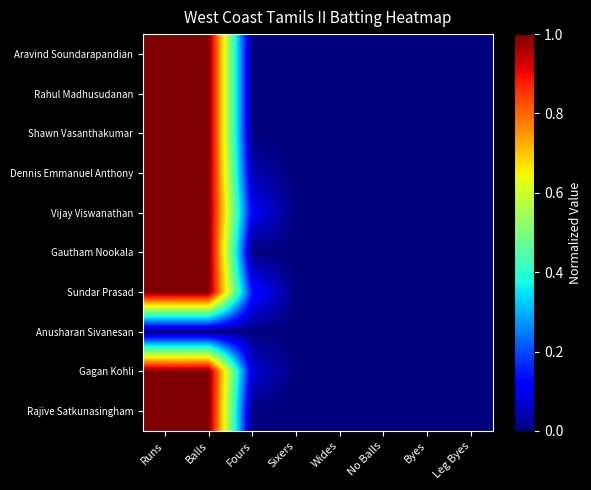

How many categories are shown in the chart?

8